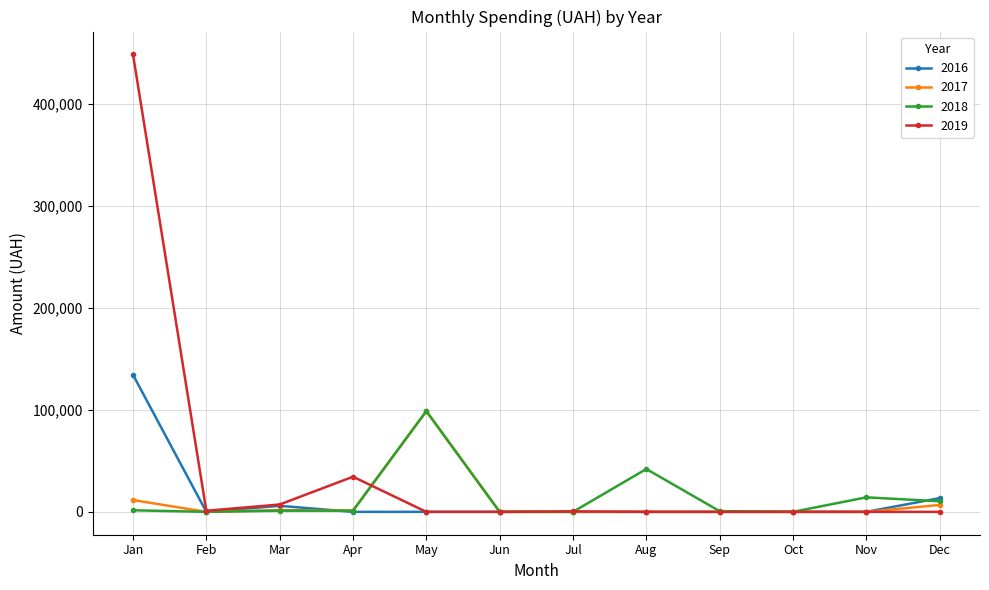

What is the average value of the 2016 series?

12824.9